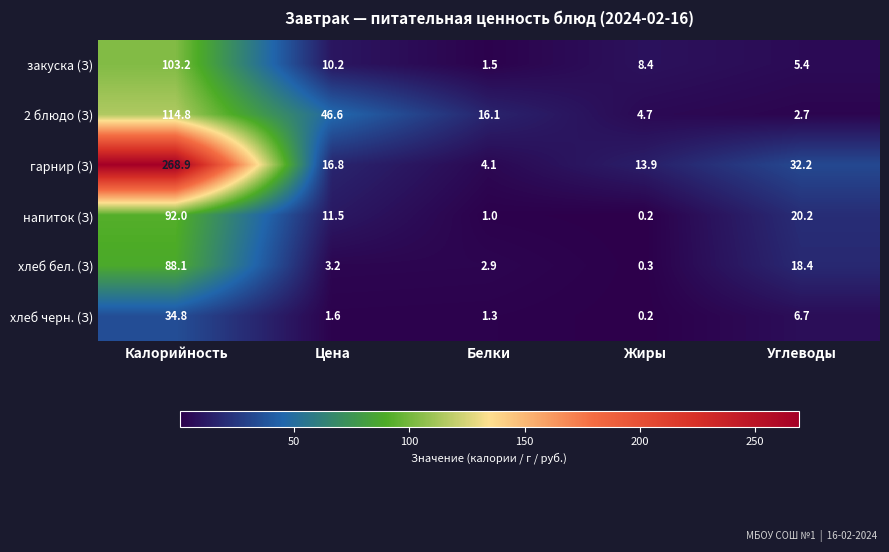

At which label does гарнир (З) first exceed 16?

Калорийность